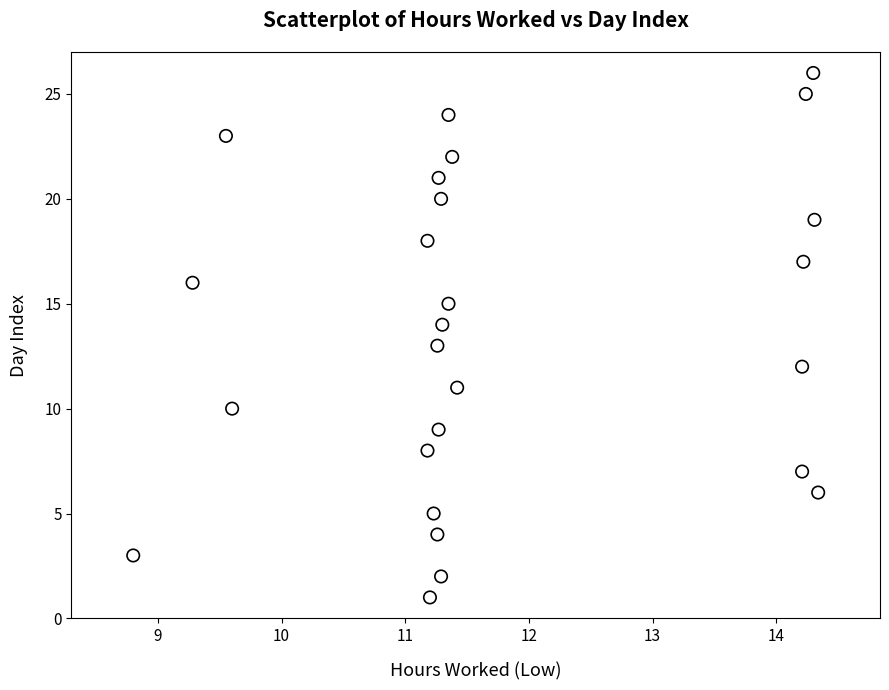

Count the number of points in this scatter plot.

26